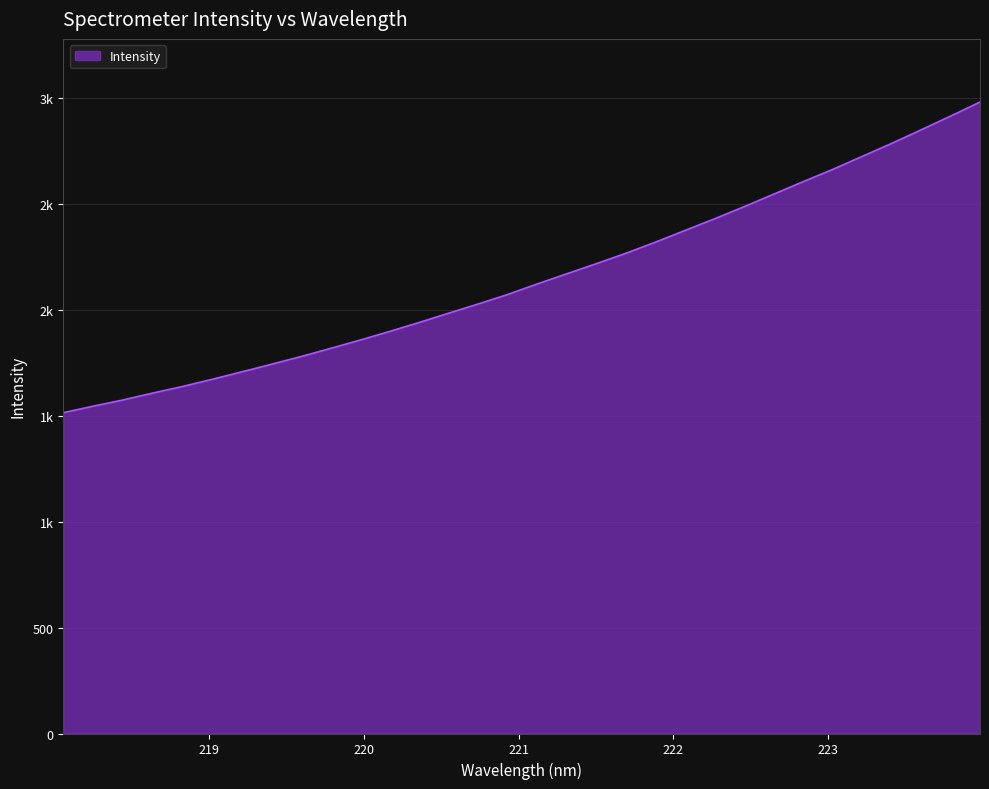

Is this an area chart (filled region under the line)?

Yes